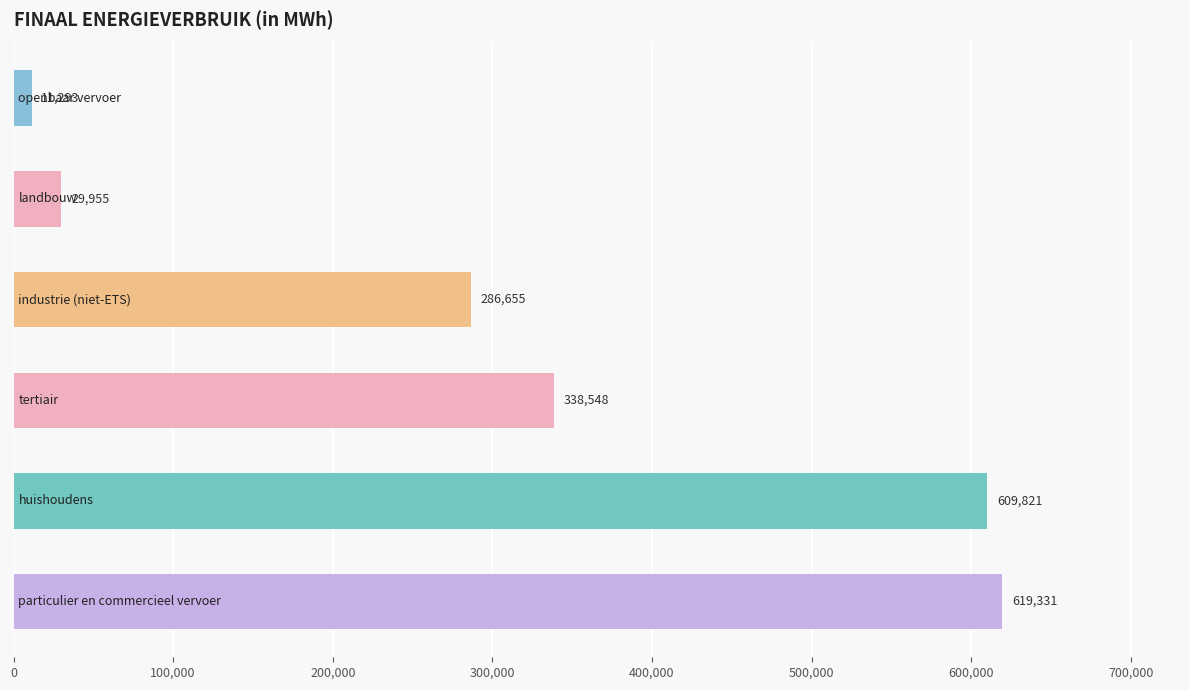

What is the smallest value displayed?

11292.8